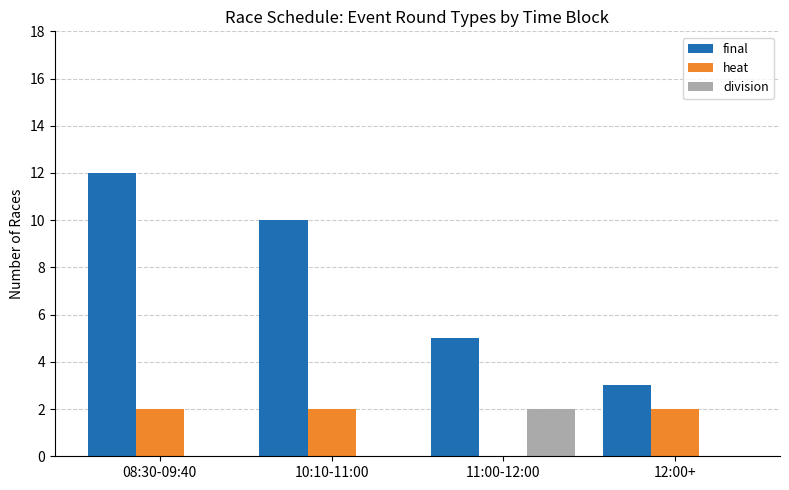

The heat series shows 0 at 11:00-12:00. True or false?

True